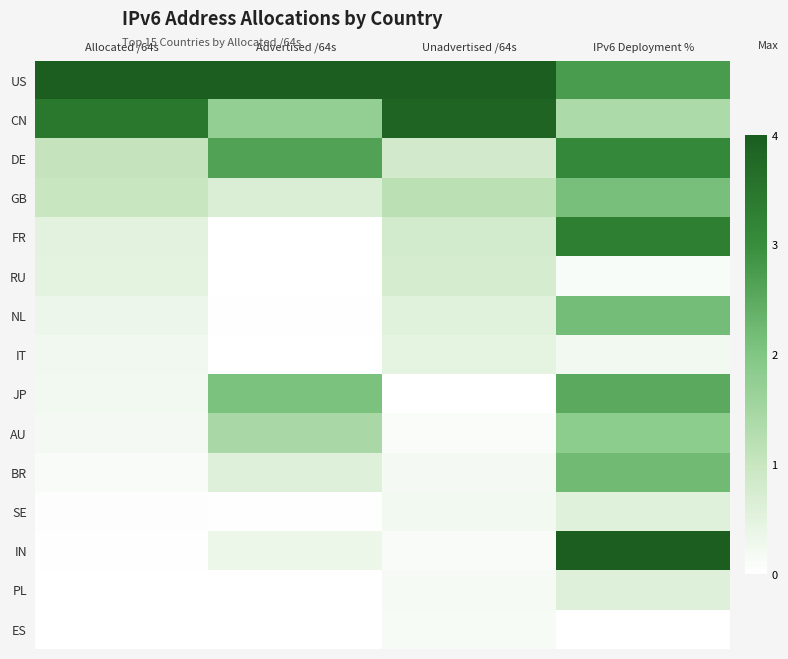

What is the difference between the highest and lowest values at IPv6 Deployment %?

4.0